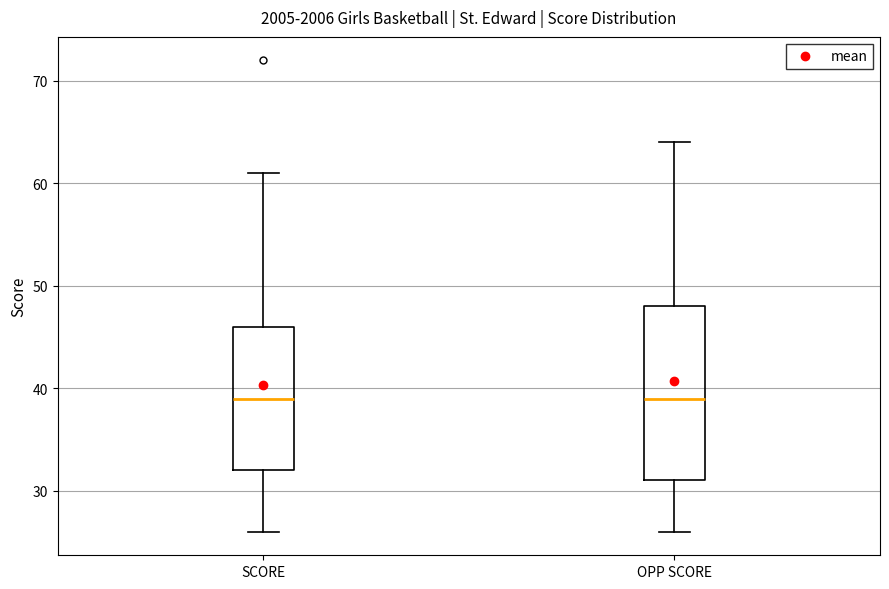

Reading left to right, read every box against the y-axis: the position of its median line, the range the box covers, and the ends of its whiskers. The values are not printed on the chart, so give them approximately, as read against the axis.

SCORE: median 39, box 32 to 46, whiskers 26 to 61
OPP SCORE: median 39, box 31 to 48, whiskers 26 to 64